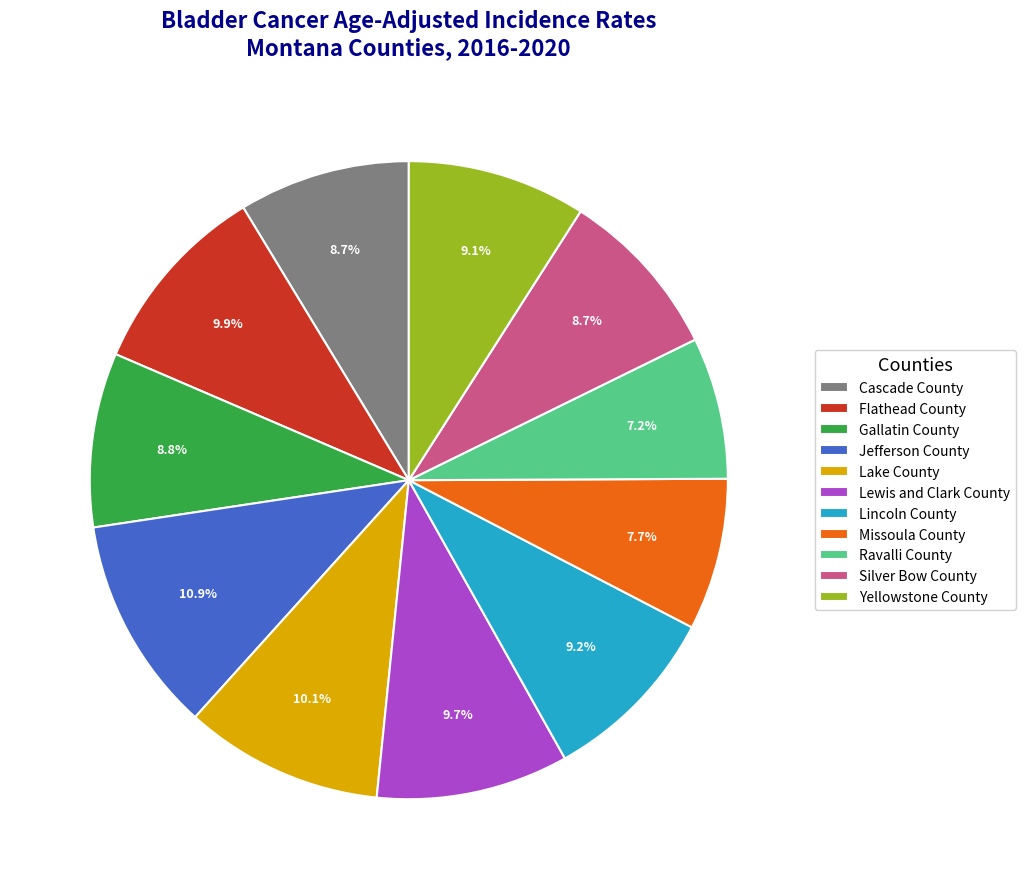

Does Gallatin County account for over 50% of the chart?

No